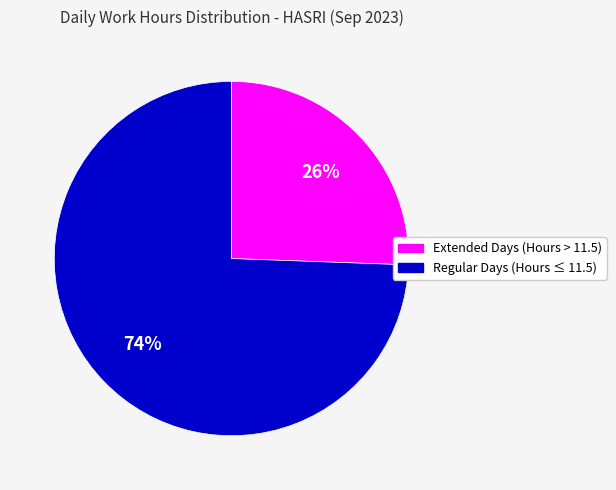

Is there a majority slice in this chart?

Yes